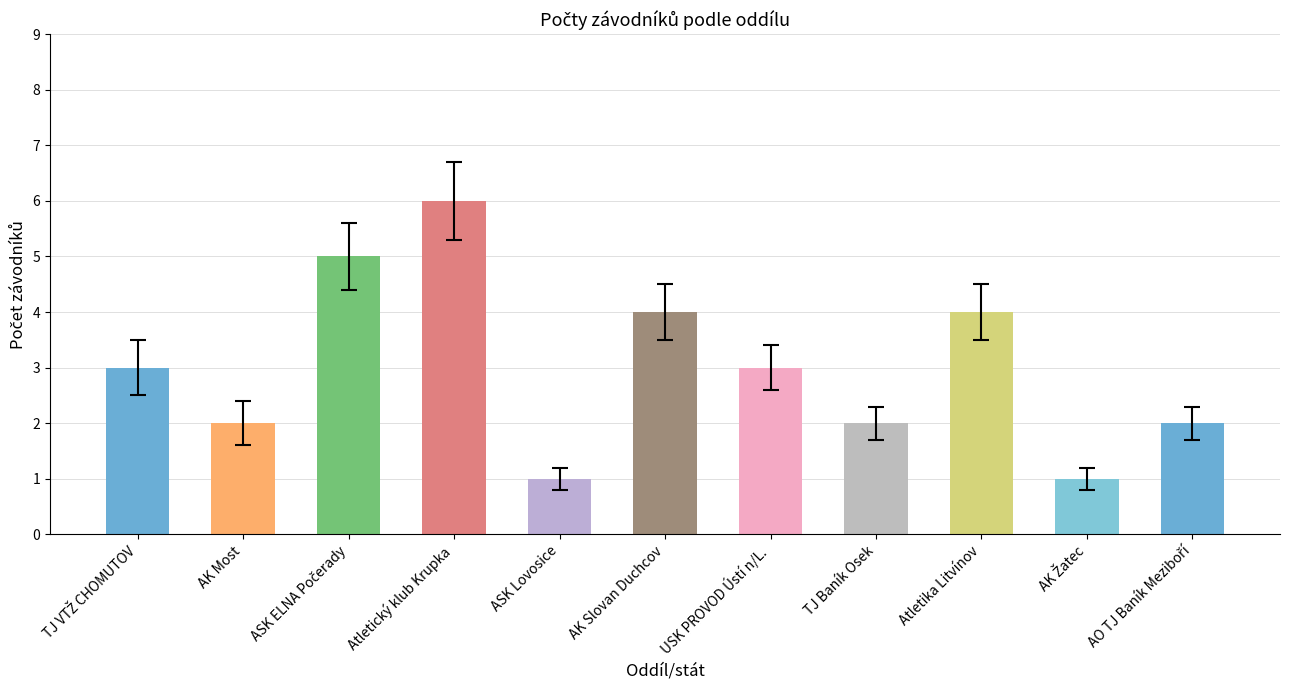

Is it true that the value at USK PROVOD Ústí n/L. is 1?

False